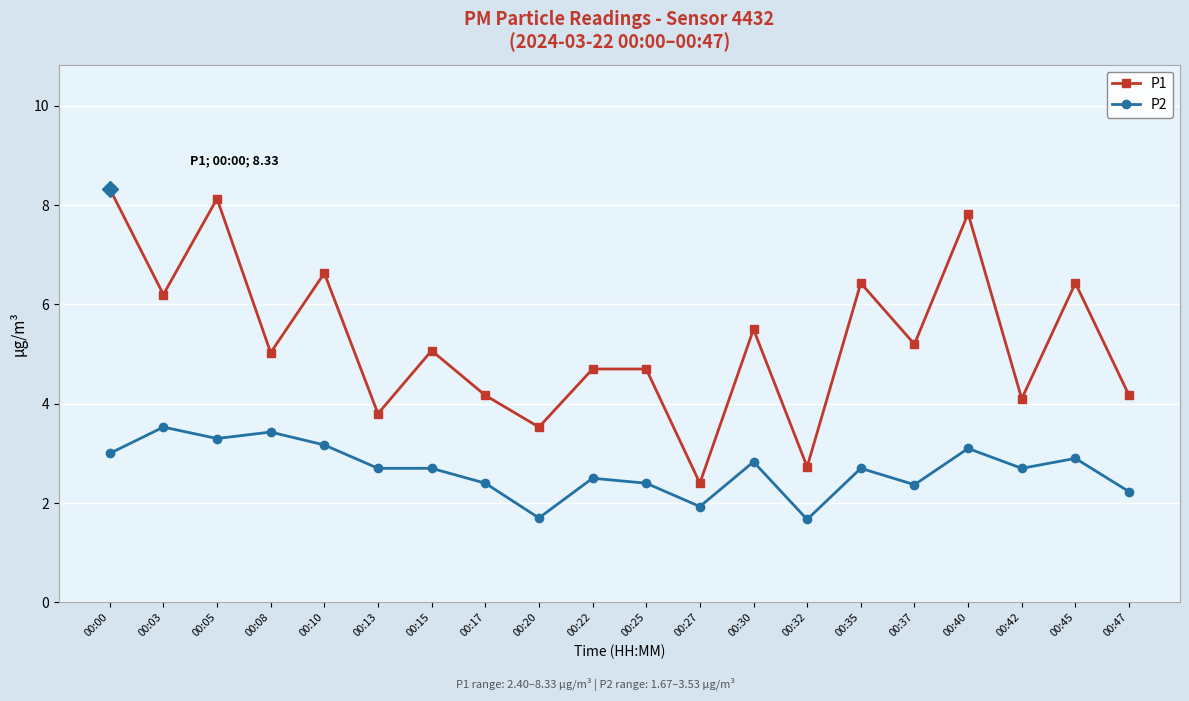

What is the difference between the P2 values at 00:03 and 00:30?

0.7